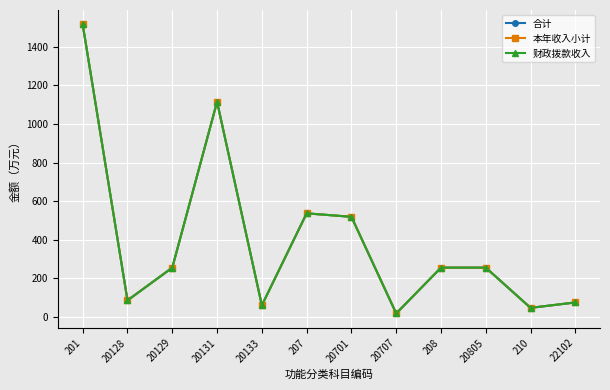

What is the greatest value displayed?

1515.8